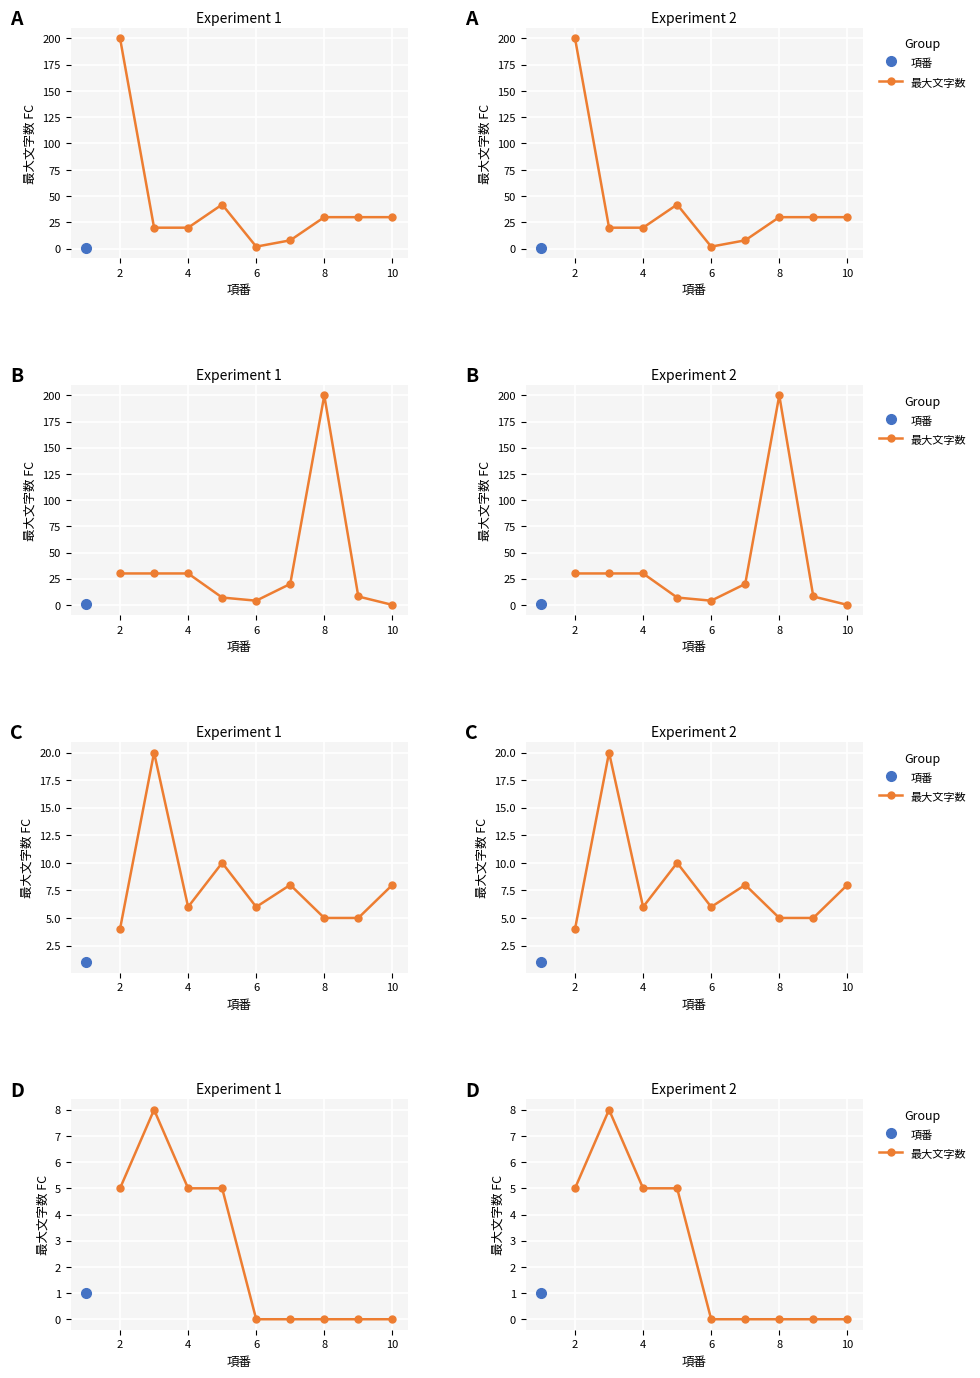

At which category does the data reach its first local peak?

2